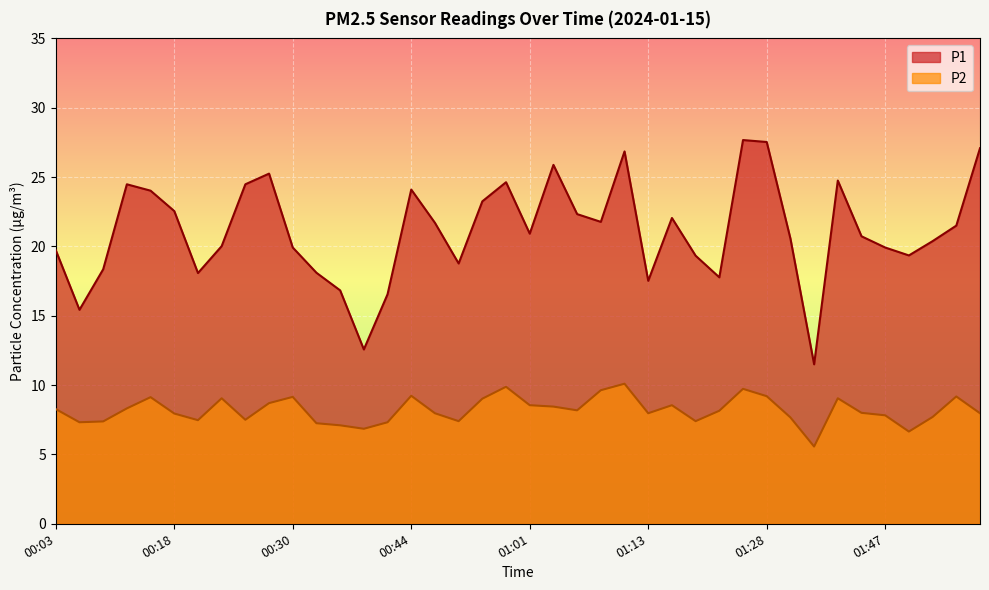

What position from the right is 00:42?

26